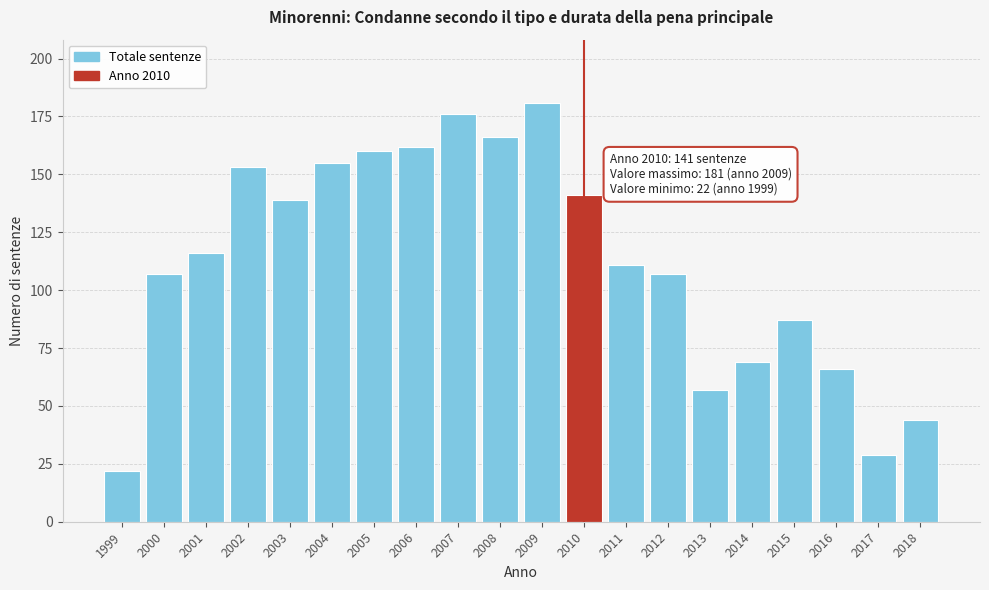

Reading right to left, list all the values displayed in this chart.

44	29	66	87	69	57	107	111	141	181	166	176	162	160	155	139	153	116	107	22